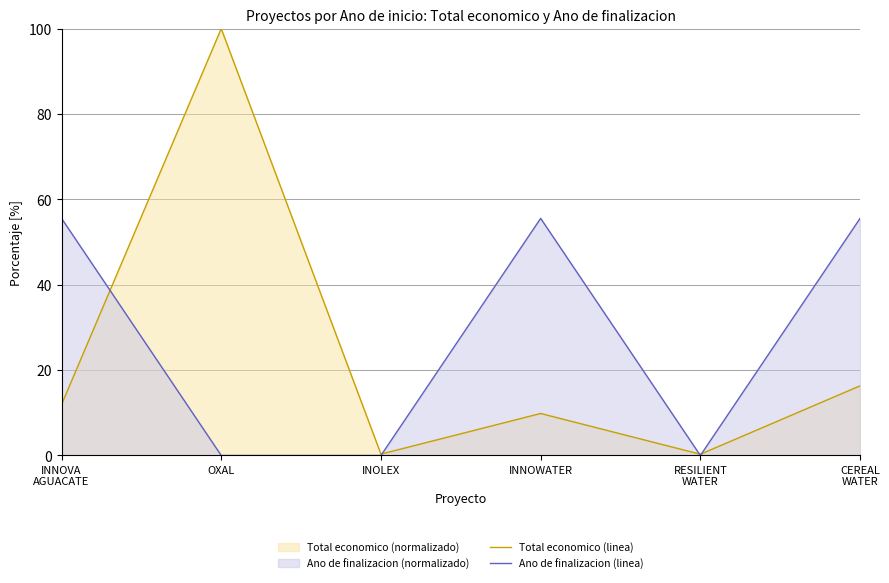

Rank the series at CEREAL
WATER from lowest to highest value.

Total economico (linea), Ano de finalizacion (linea)